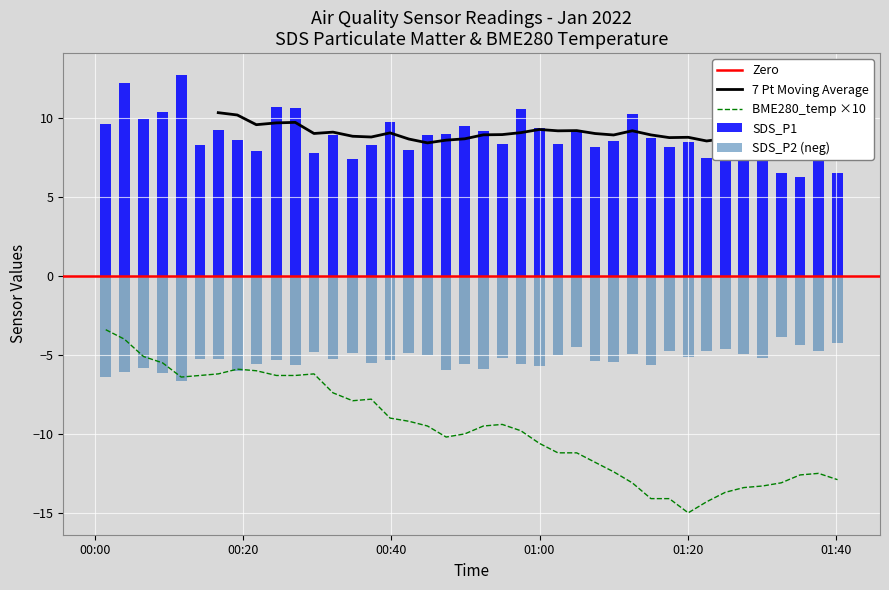

Which category has the lowest value in the SDS_P1 series?

2022/01/11 01:35:09